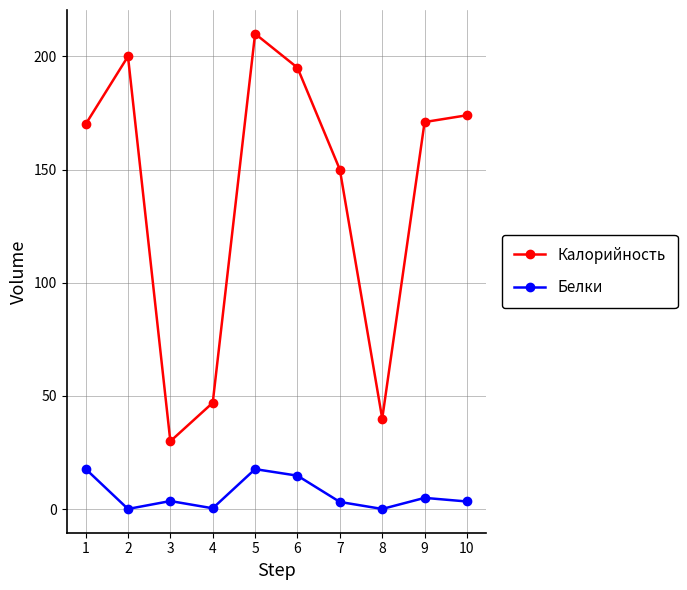

True or false: Белки and Калорийность cross at least once.

False